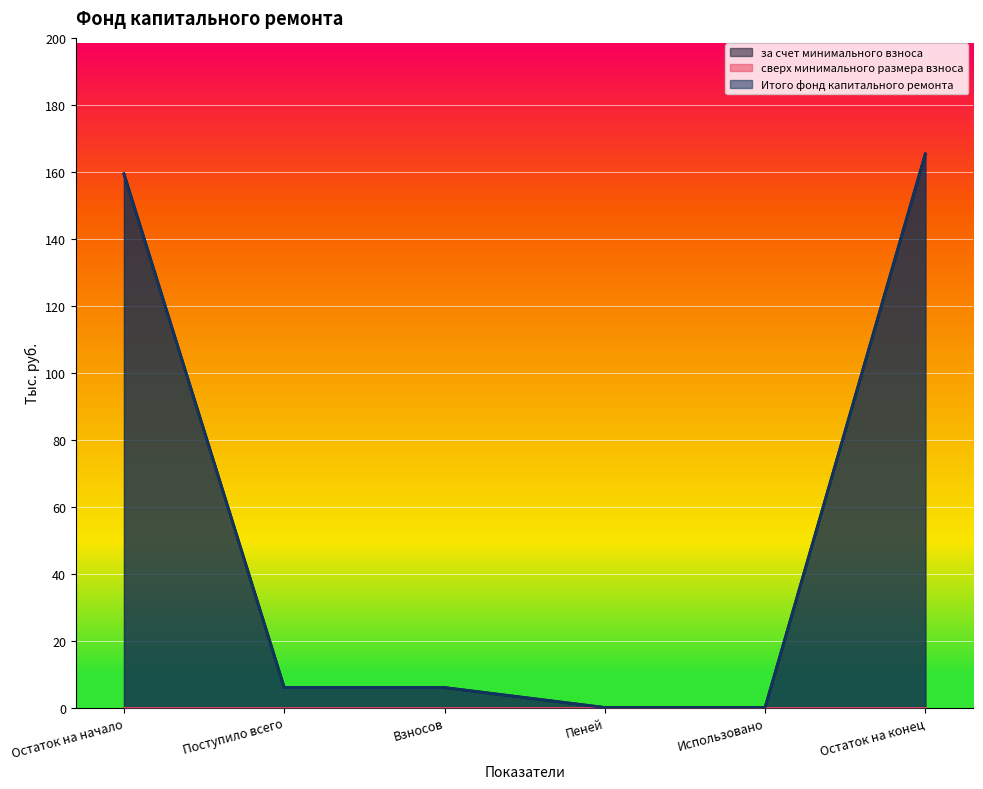

At how many categories does at least one series exceed 4?

4